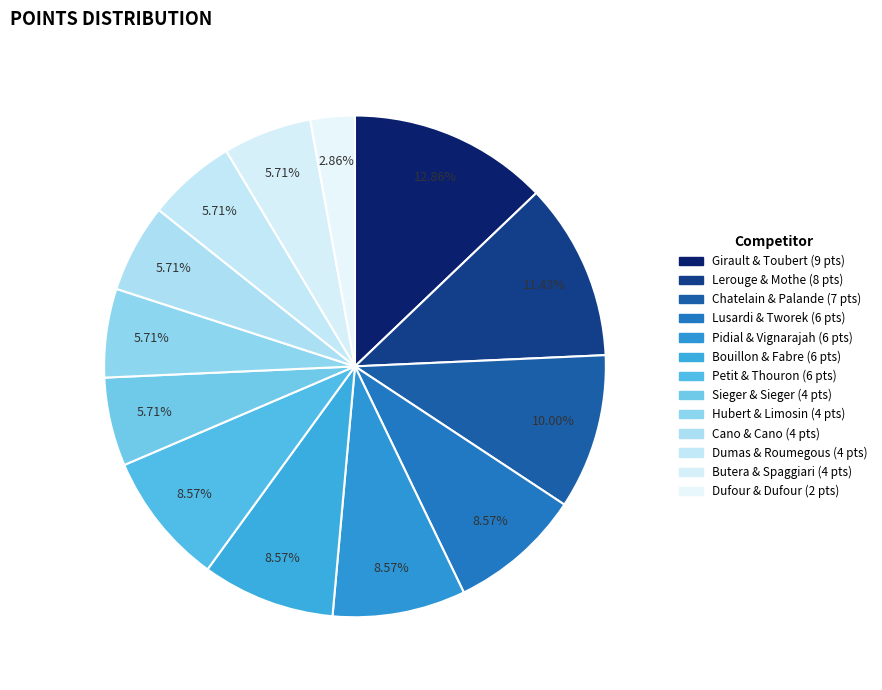

How many slices are in this pie chart?

13